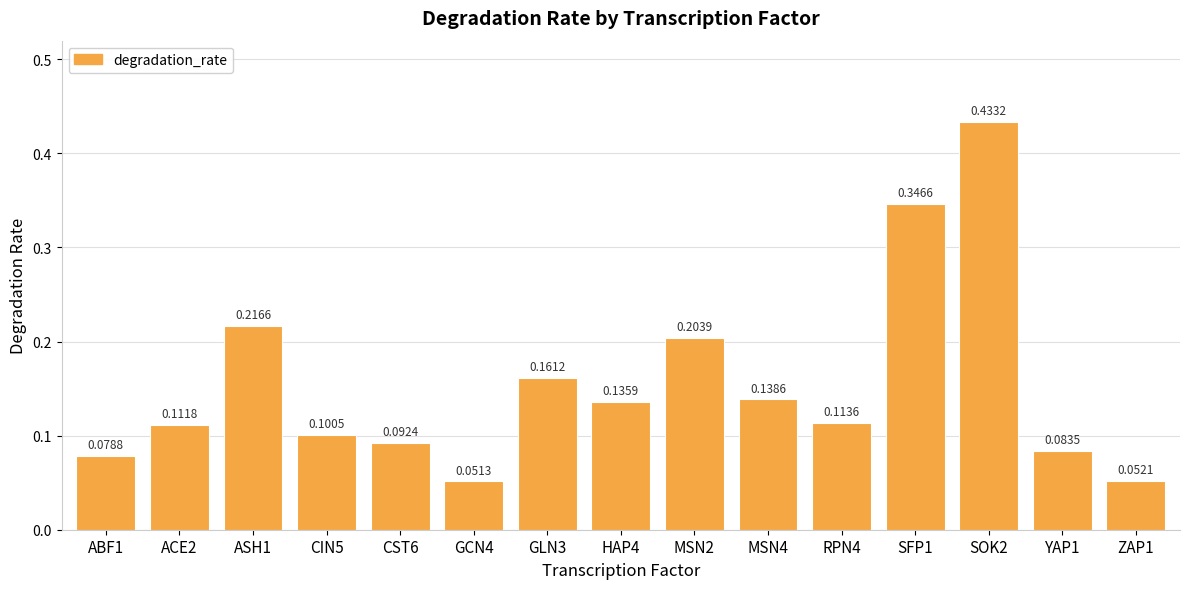

Between MSN2 and MSN4, which is larger?

MSN2